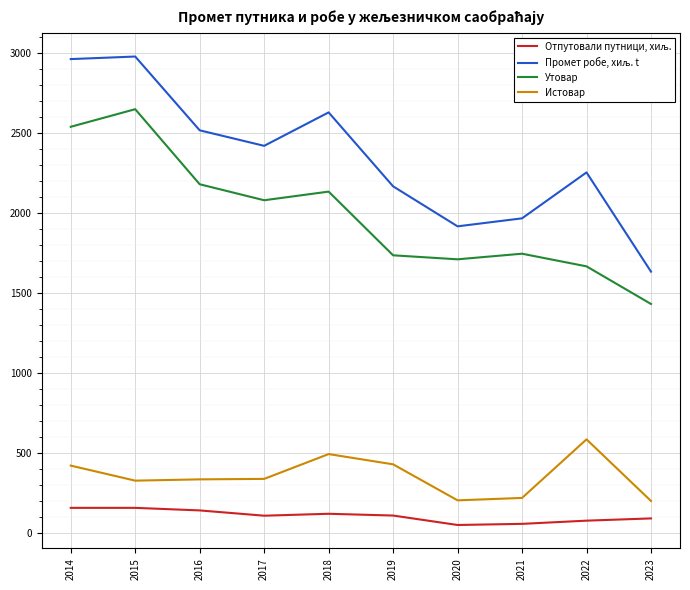

What is the sum of the Утовар values at 2015 and 2023?

4083